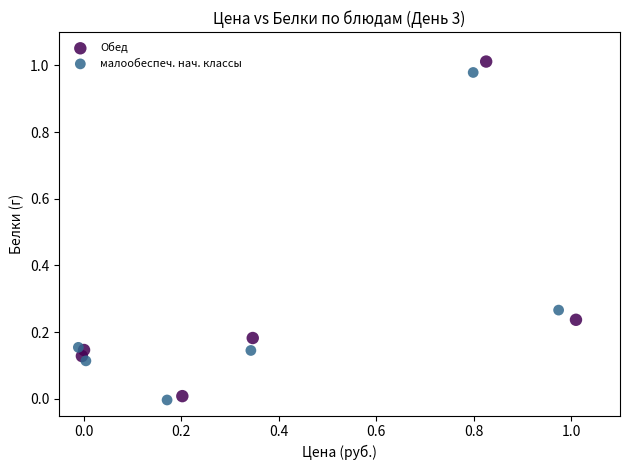

Which series has the largest Y range (max minus min)?

Обед